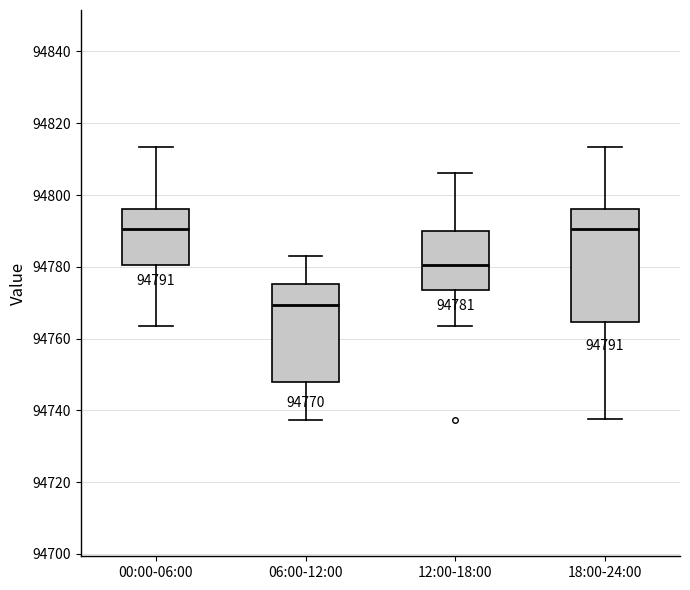

Which box is the tallest, from its lower edge to its upper edge?

18:00-24:00